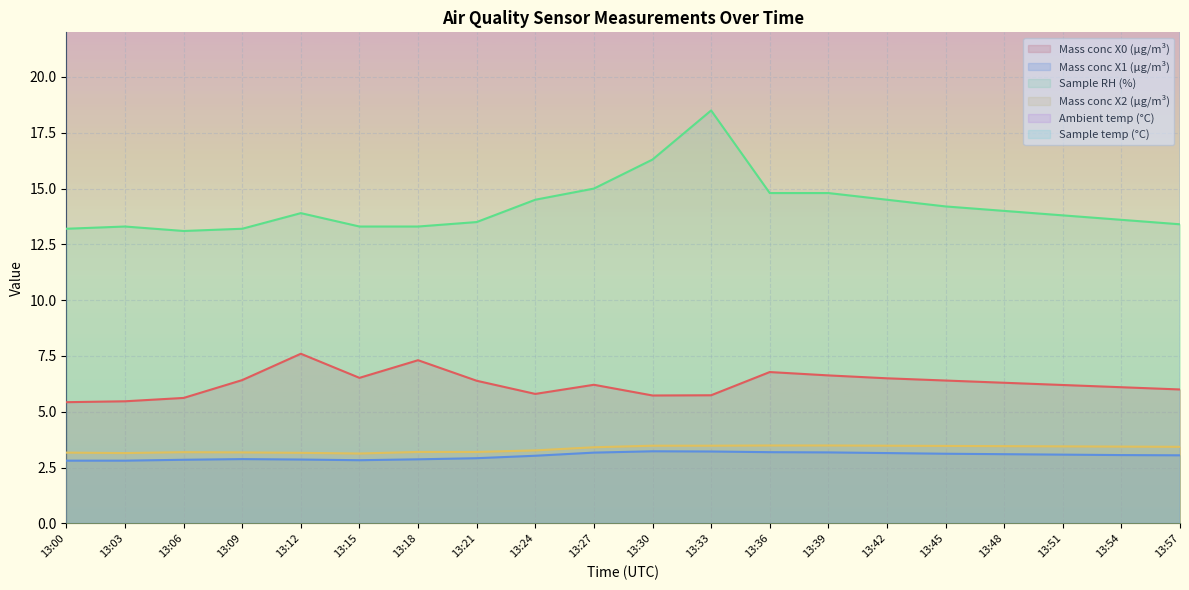

In Mass conc X0 (μg/m³), how many points are lower than both neighbors (excluding endpoints)?

3